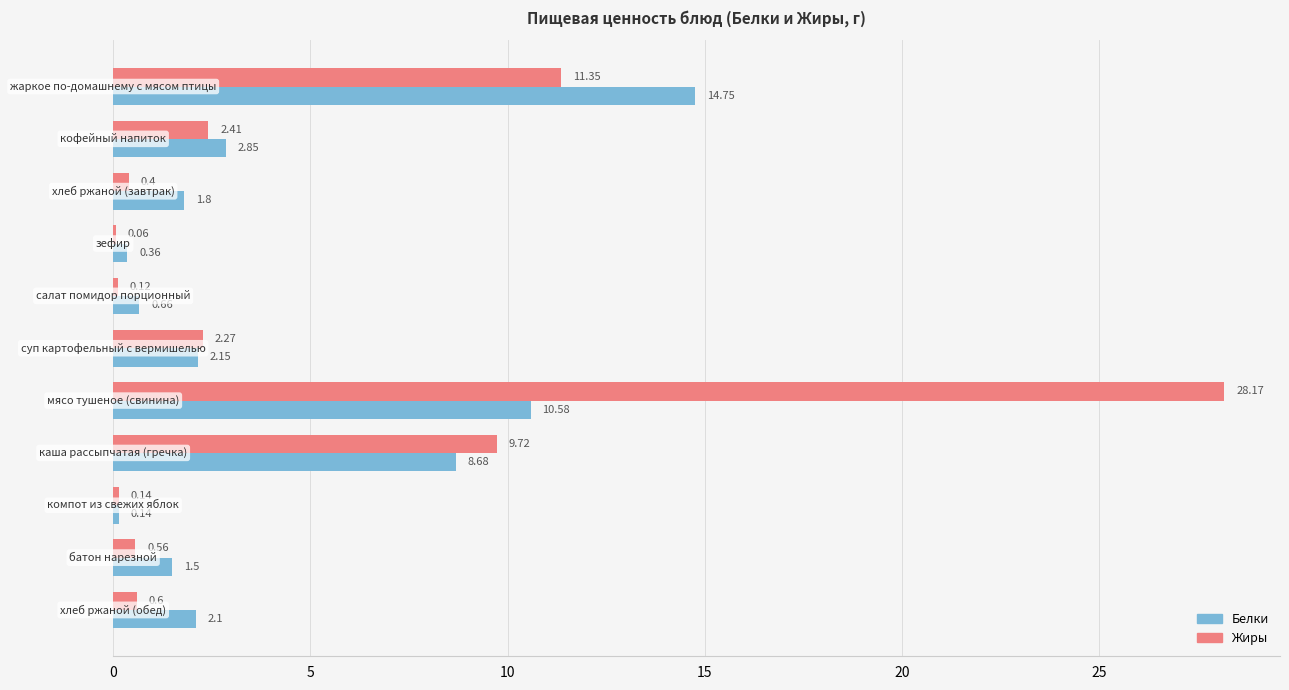

How many values in the Белки series exceed 2?

6